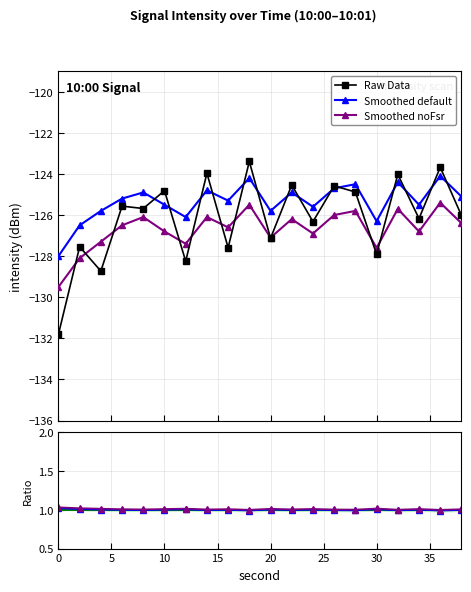

Does the chart display data point markers on the line(s)?

Yes